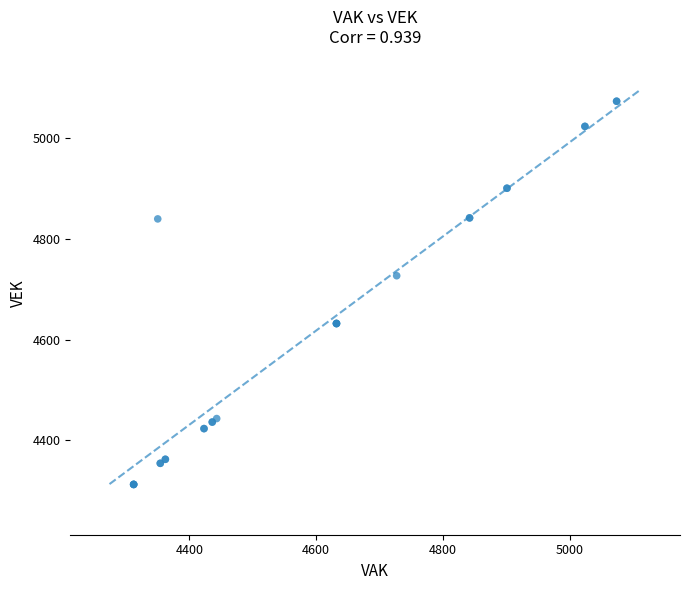

What Y value in the scatter plot is closest to 4693?

4727